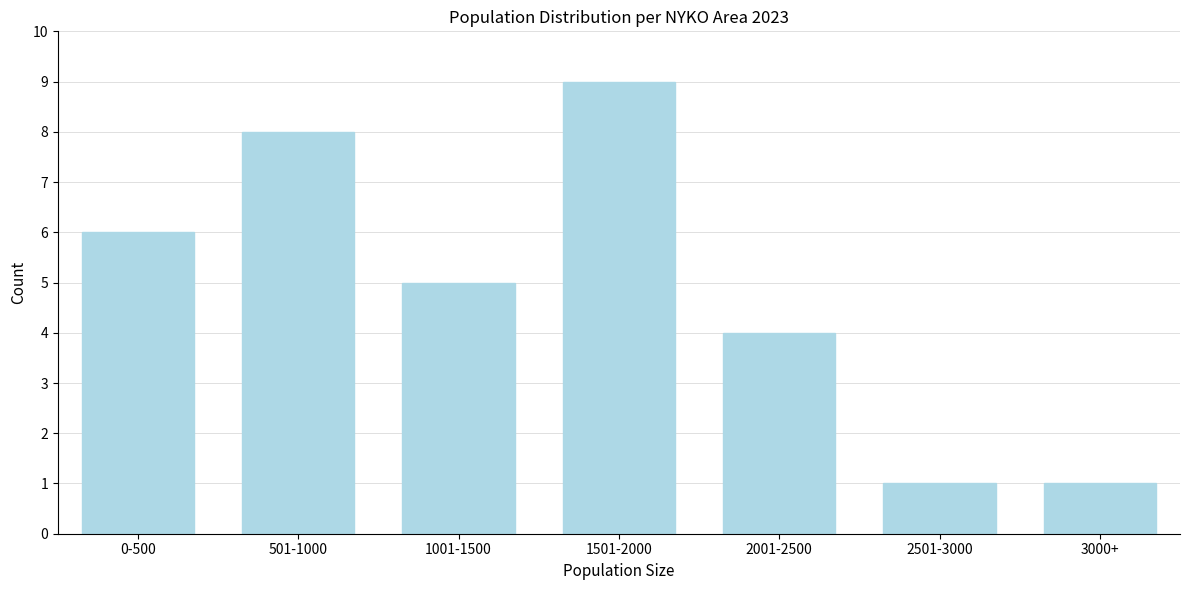

Reading left to right, transcribe all the data shown in this chart.

6	8	5	9	4	1	1